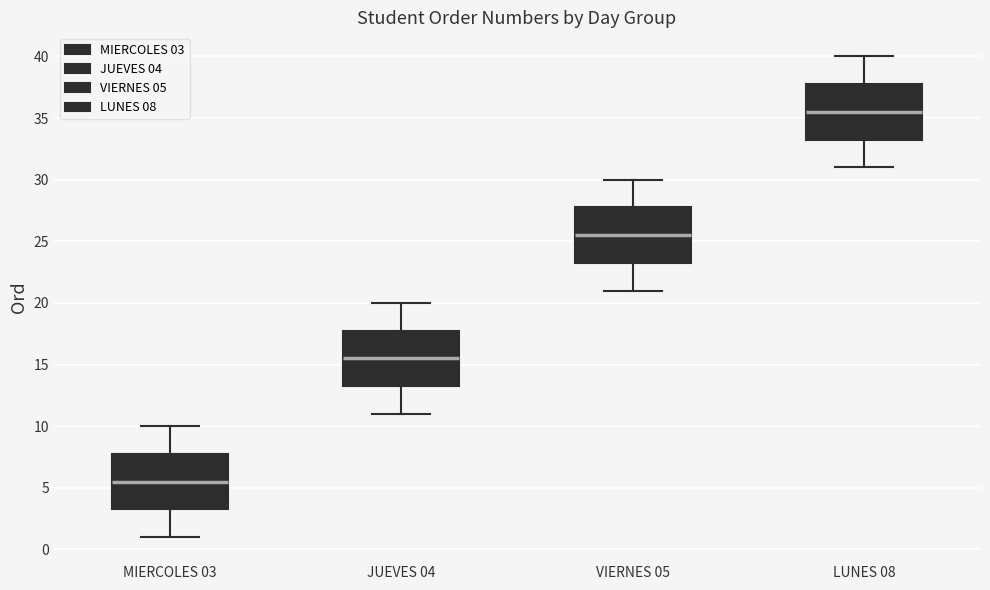

Reading left to right, transcribe this box plot: for each box, give where its median line is, the range the box spans, and where its two whiskers end, as read against the y-axis. The values are not printed on the chart, so give them approximately, as read against the axis.

MIERCOLES 03: median 5.5, box 3.5 to 8.0, whiskers 1.0 to 10.0
JUEVES 04: median 15.5, box 13.5 to 18.0, whiskers 11.0 to 20.0
VIERNES 05: median 25.5, box 23.5 to 28.0, whiskers 21.0 to 30.0
LUNES 08: median 35.5, box 33.5 to 38.0, whiskers 31.0 to 40.0